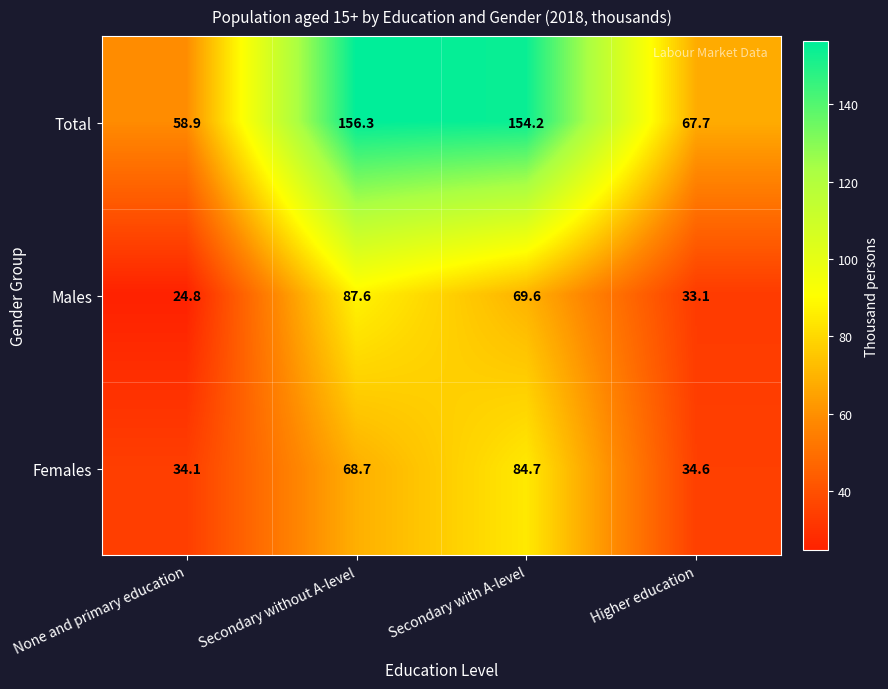

True or false: Males has a value of 69.6 at Secondary with A-level.

True